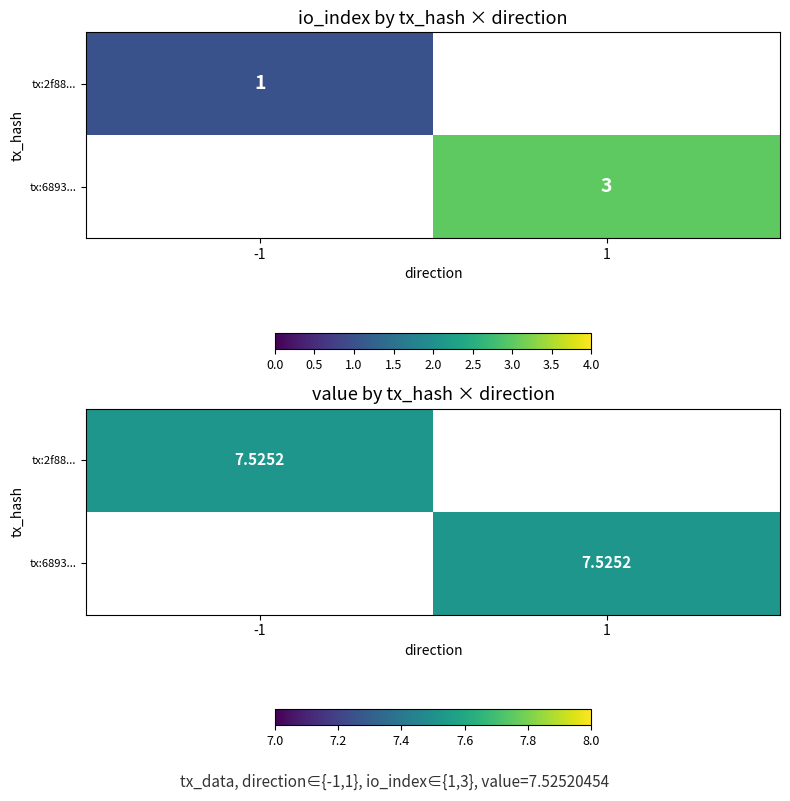

Is the value of 2f8839db4da7ba3a868cb256493ad91f8201394 at io_index greater than the value of 6893274fbbfa14bf908b7c05e4588cad581b91d at valid_mainchain?

No